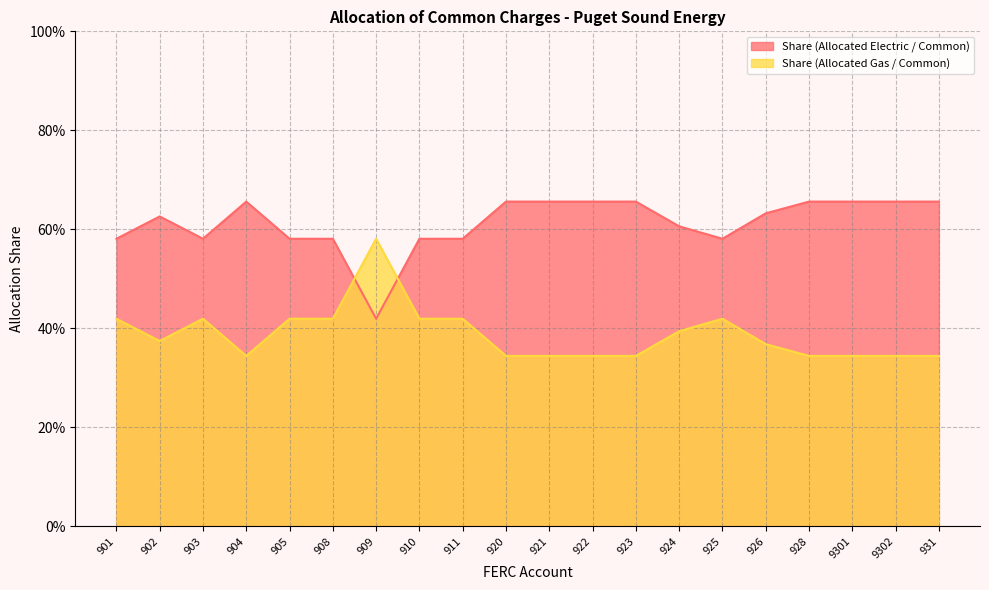

Reading left to right, list all the values displayed in this chart.

Share (Allocated Electric / Common): 0.6	0.6	0.6	0.7	0.6	0.6	0.4	0.6	0.6	0.7	0.7	0.7	0.7	0.6	0.6	0.6	0.7	0.7	0.7	0.7
Share (Allocated Gas / Common): 0.4	0.4	0.4	0.3	0.4	0.4	0.6	0.4	0.4	0.3	0.3	0.3	0.3	0.4	0.4	0.4	0.3	0.3	0.3	0.3